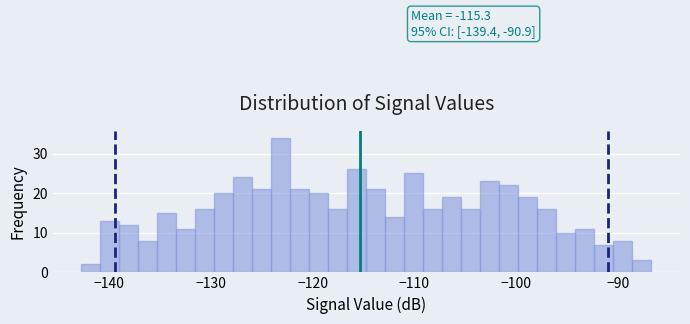

Read against the x-axis, roughly where is the centre of the tallest bar?

-123